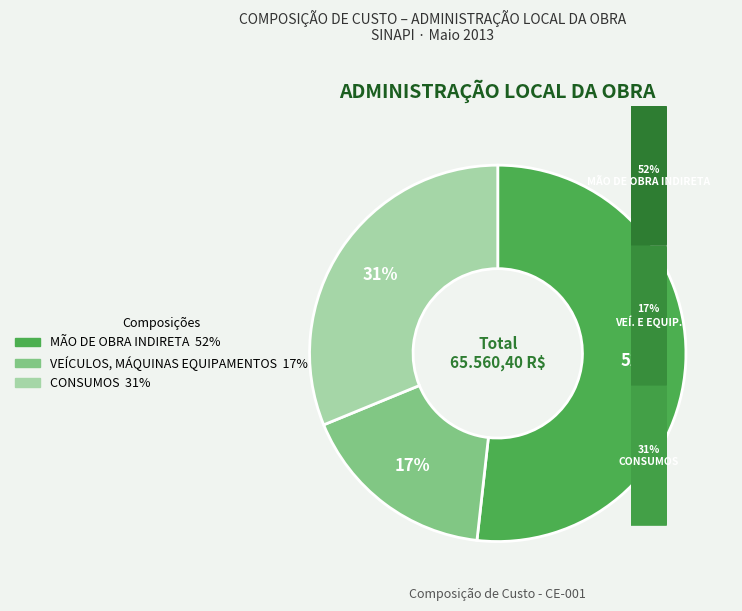

Between CONSUMOS and VEÍCULOS, MÁQUINAS EQUIPAMENTOS, which is larger?

CONSUMOS